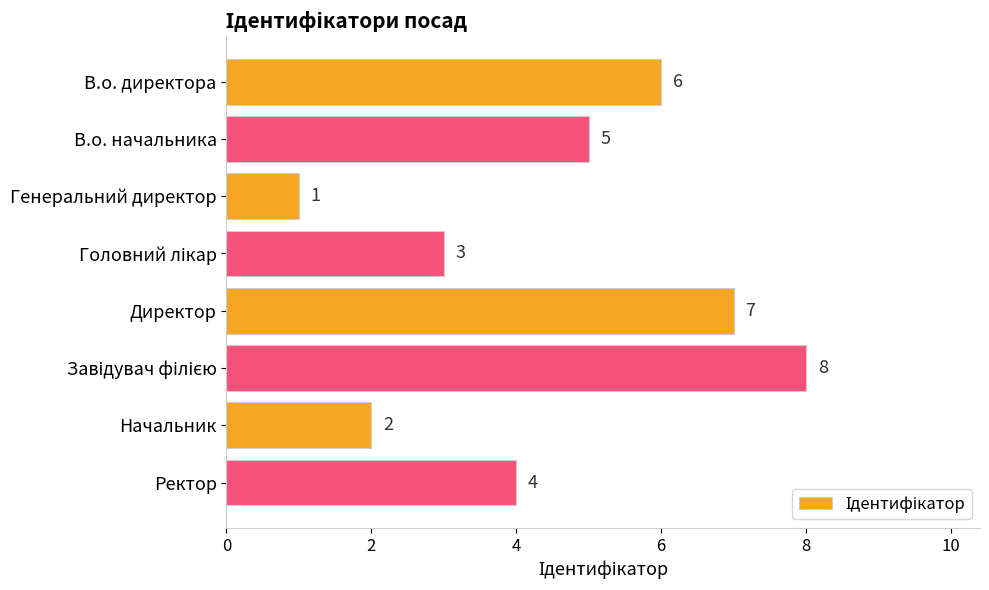

What is the change in value from Генеральний директор to Ректор?

+3